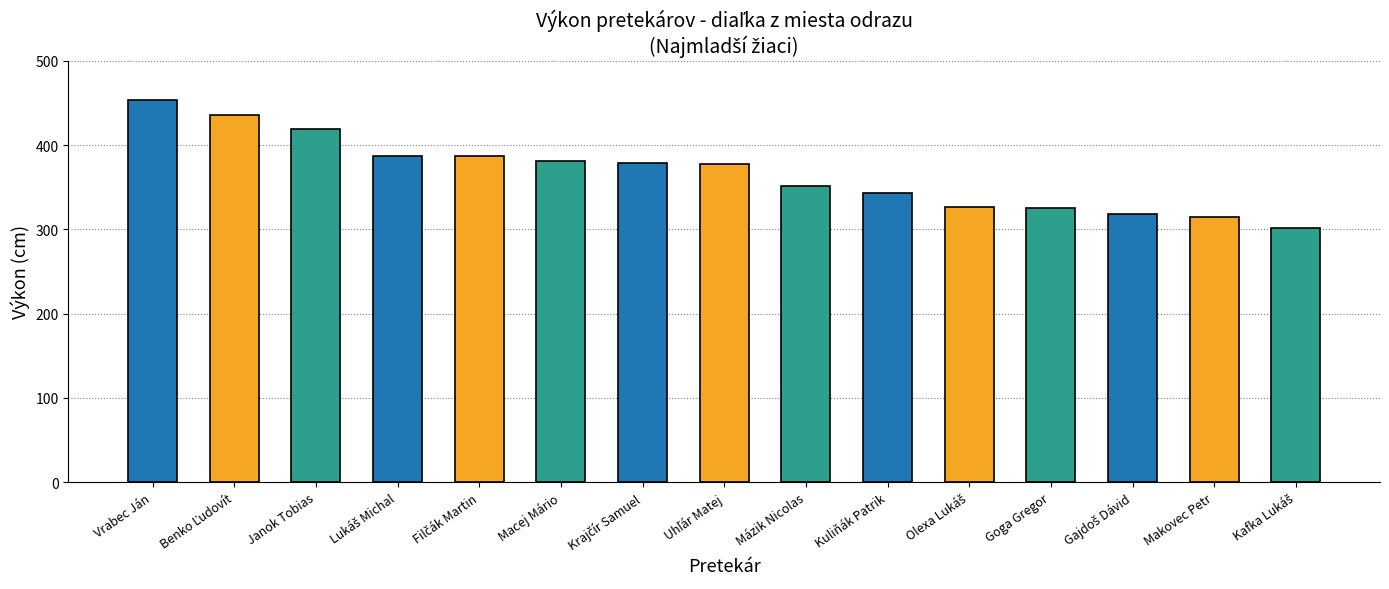

What is the value of the 14th bar from the left?

315